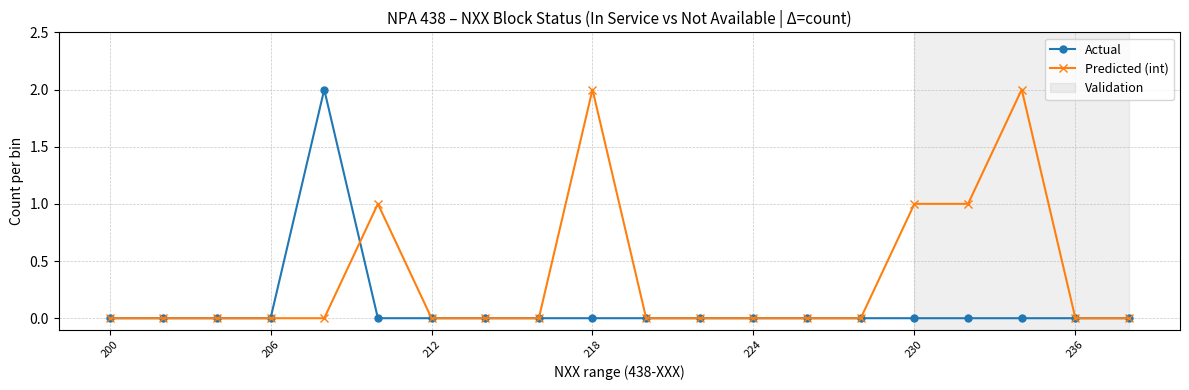

Rank the series by their average value, from lowest to highest.

Actual, Predicted (int)